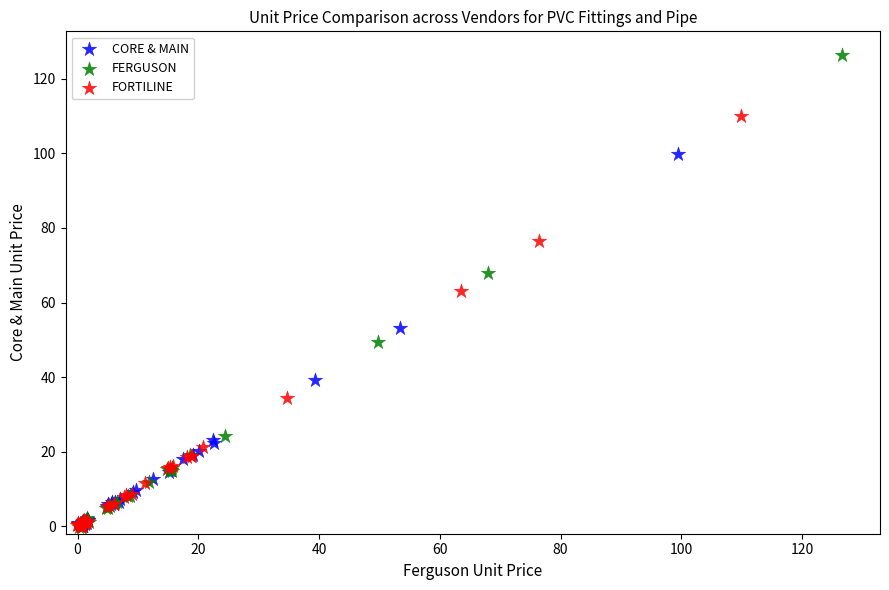

Which series has the widest spread of Y values?

FERGUSON